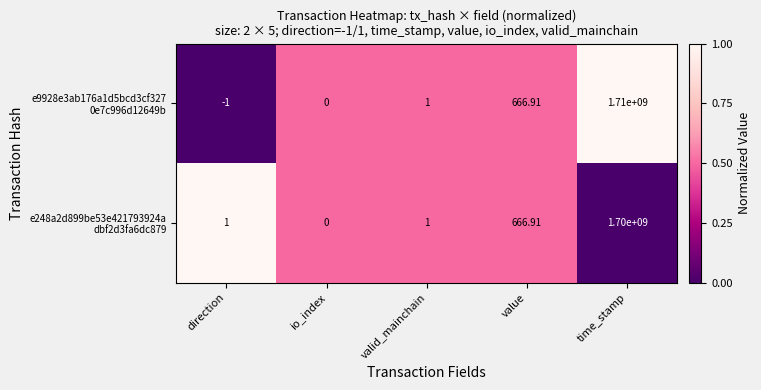

At which category is the sum across all series the highest?

time_stamp